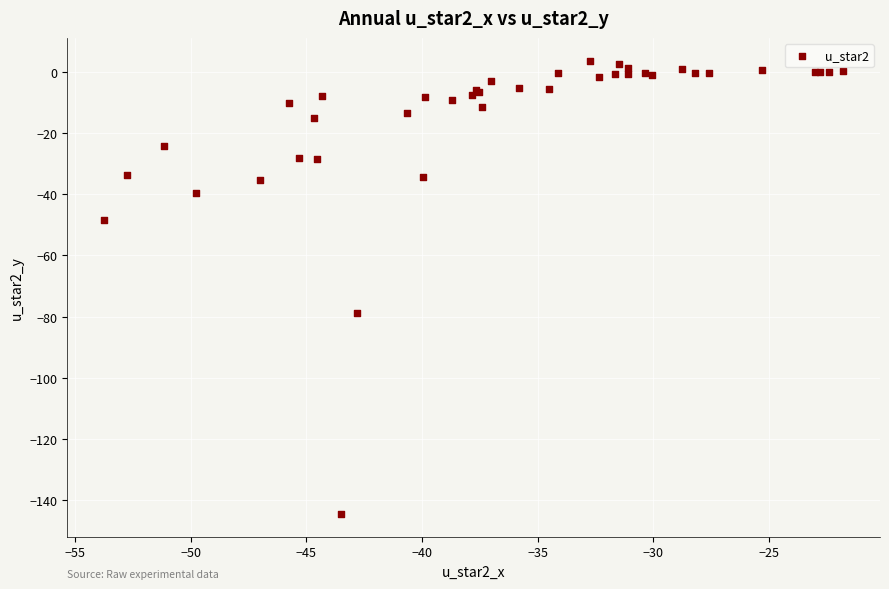

What Y value in the scatter plot is closest to -70?

-78.8